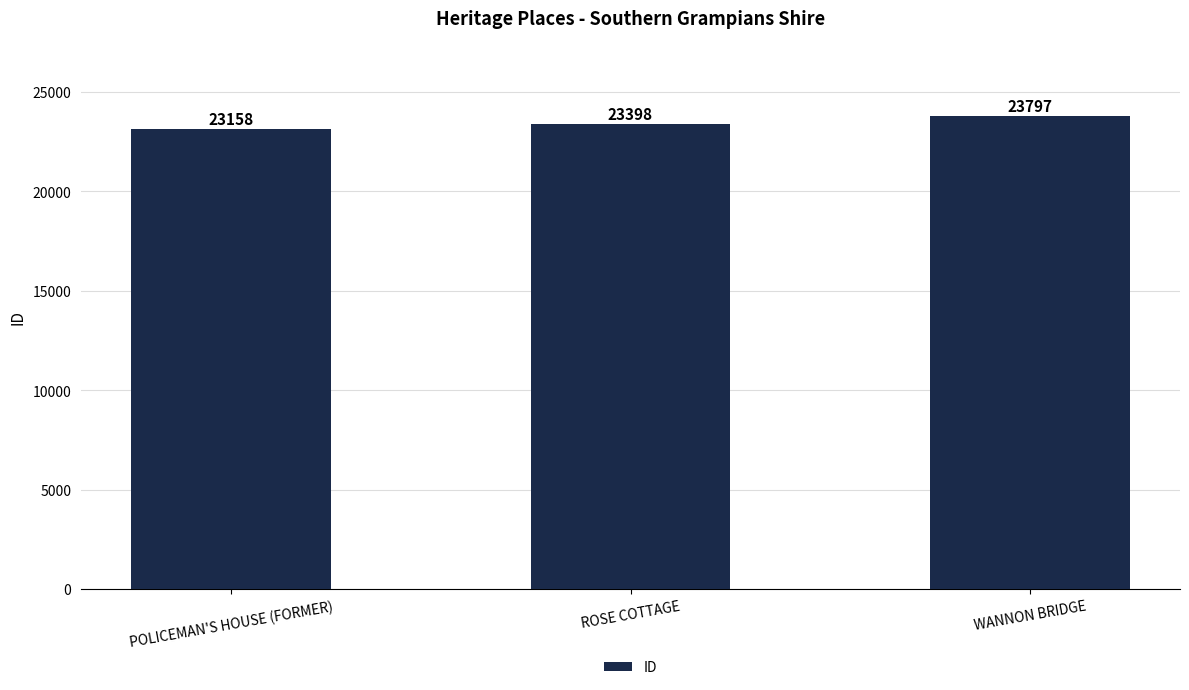

What is the difference between the values at ROSE COTTAGE and POLICEMAN'S HOUSE (FORMER)?

240